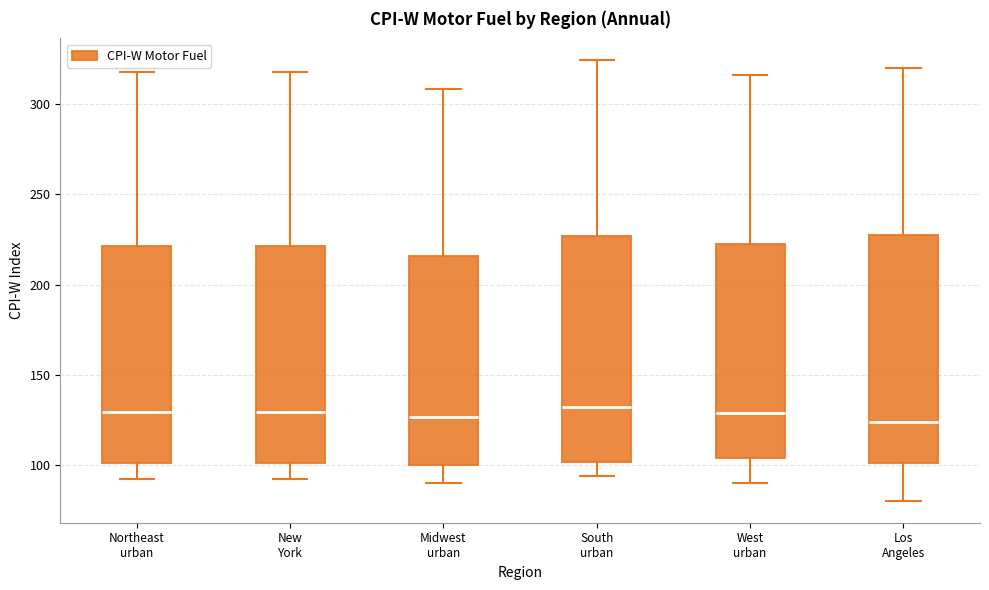

Where does the upper whisker of the box for South urban end on the y-axis? The values are not printed on the chart, so give them approximately, as read against the axis.

325